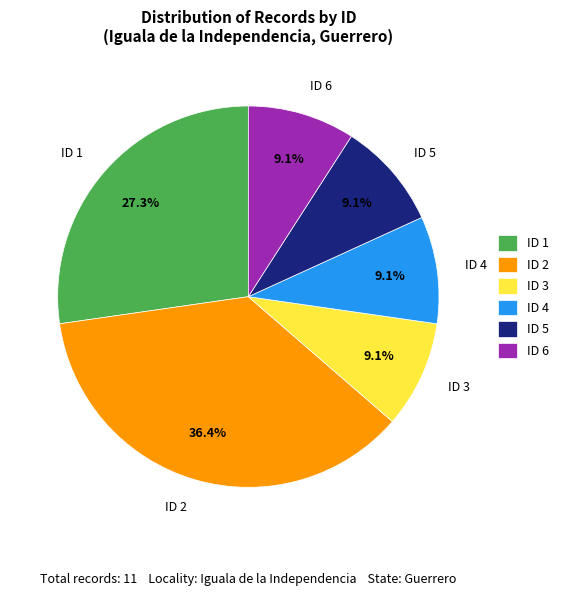

Does ID 4 represent more than half of the total?

No